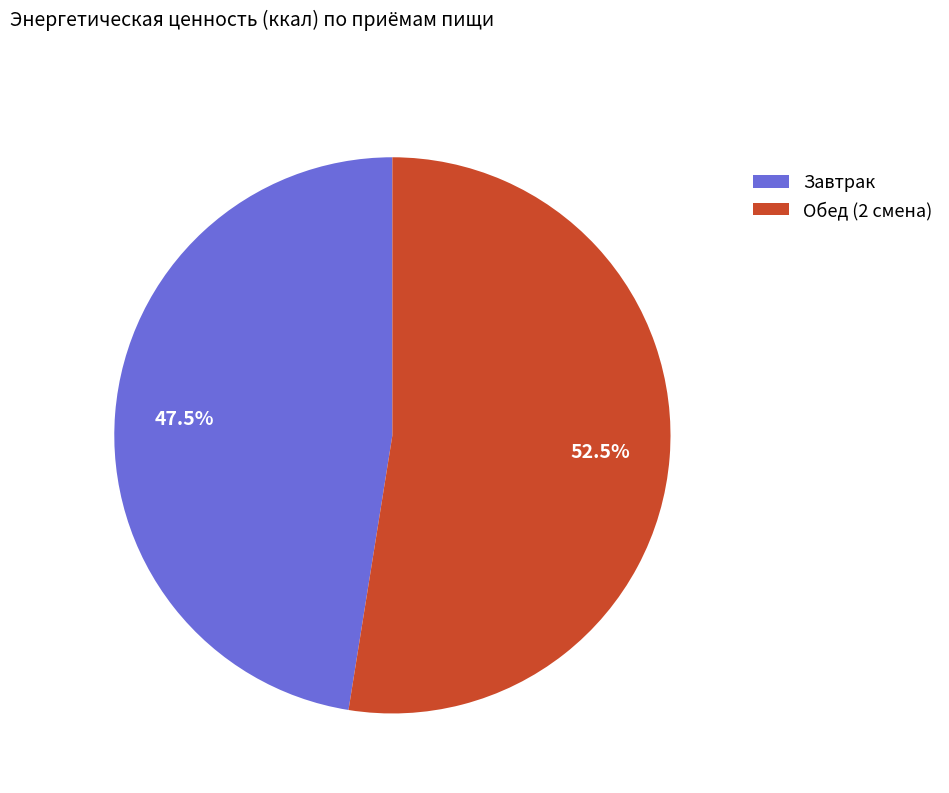

True or false: Обед (2 смена) accounts for 39% of the total.

False